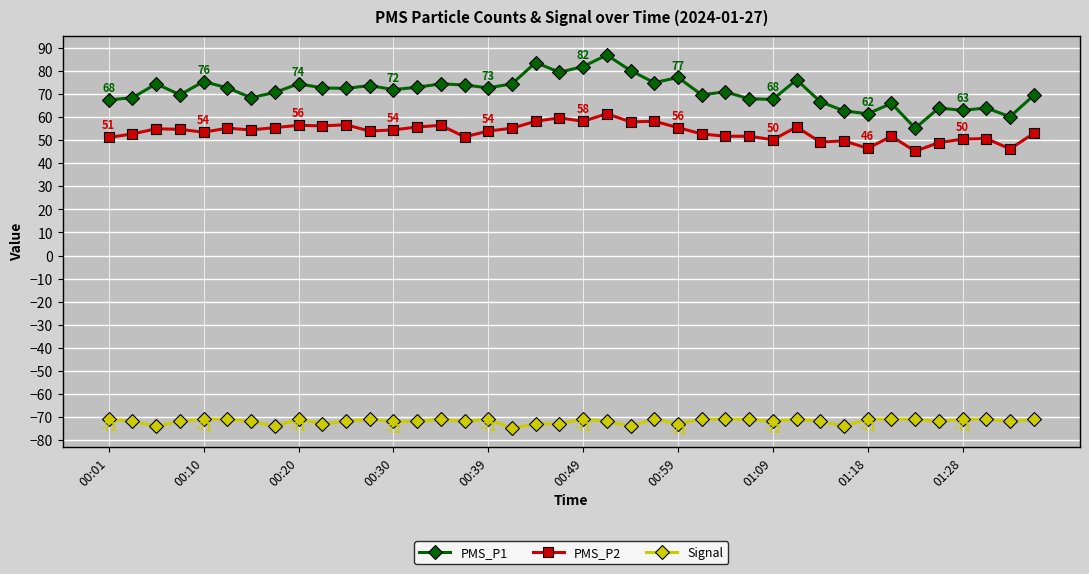

Rank the series by their maximum value, from lowest to highest.

Signal, PMS_P2, PMS_P1